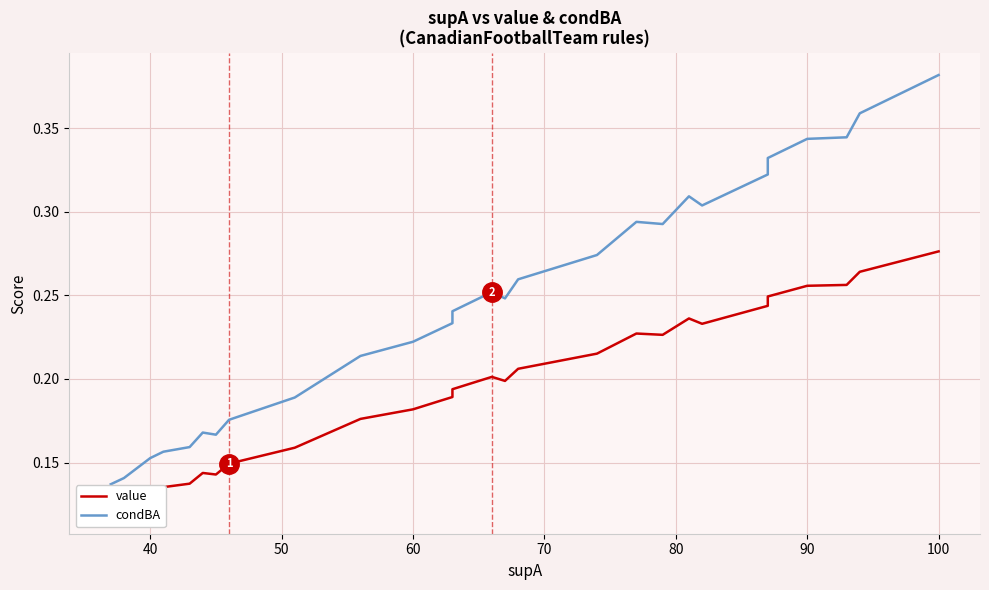

Which series has the largest range (max minus min)?

condBA